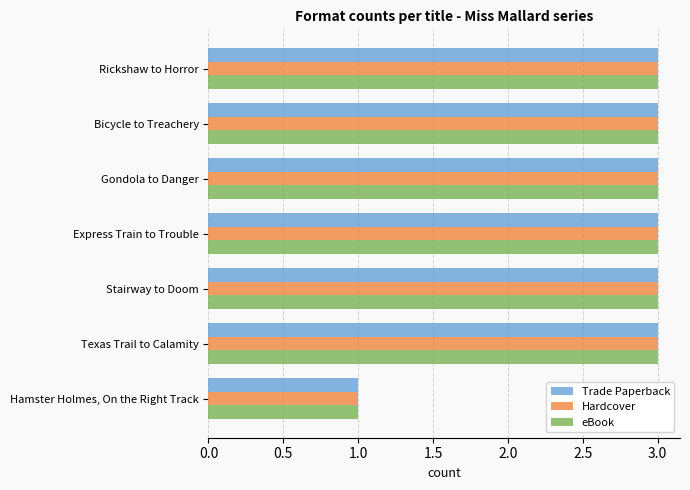

What is the total value across all series at Express Train to Trouble?

9